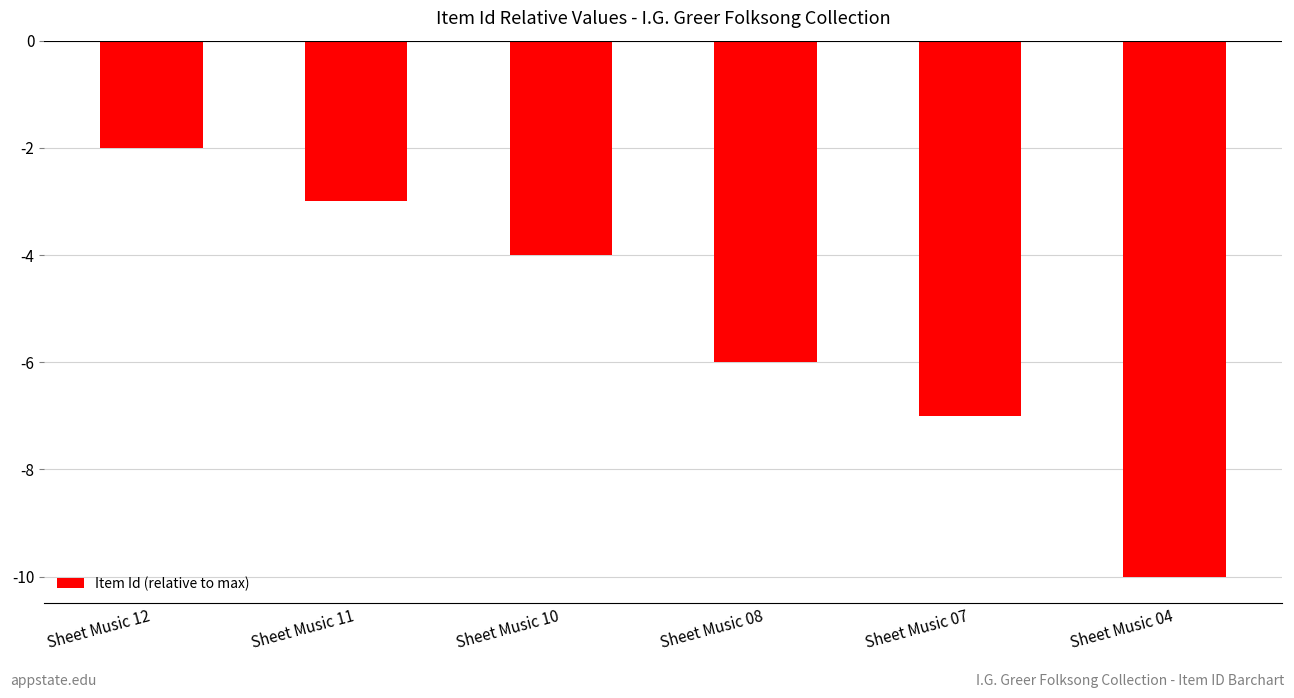

What is the sum of all values?

-32